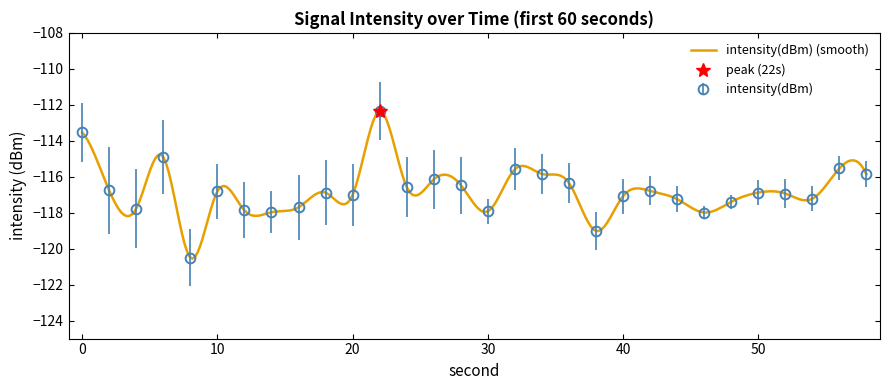

What value does the data have at 4?

-117.8